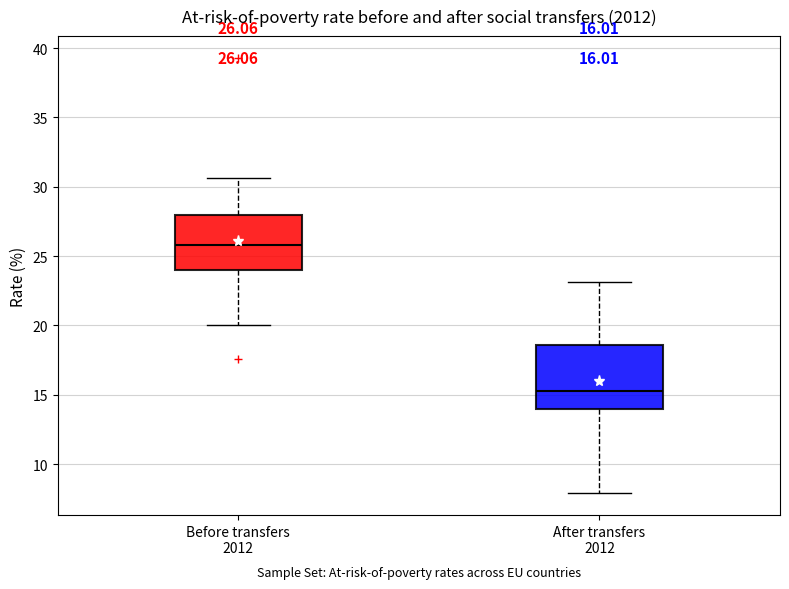

Comparing the boxes themselves (not the whiskers), which one is the tallest?

After transfers 2012